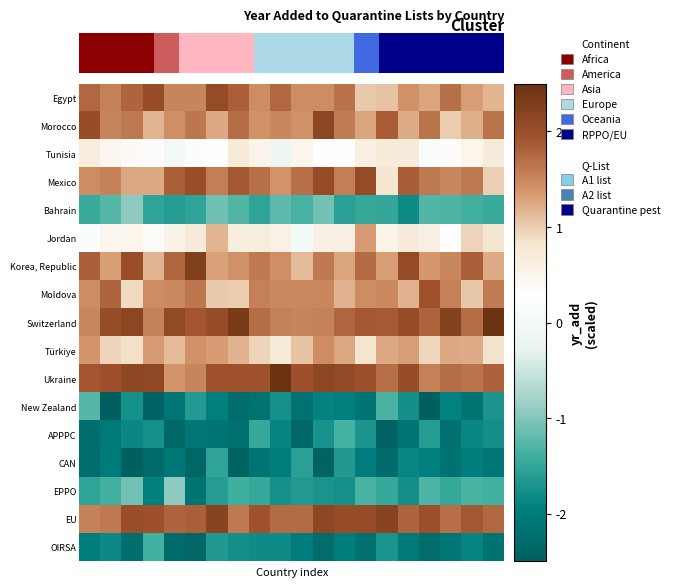

What is the total value across all series at 12?

6.2